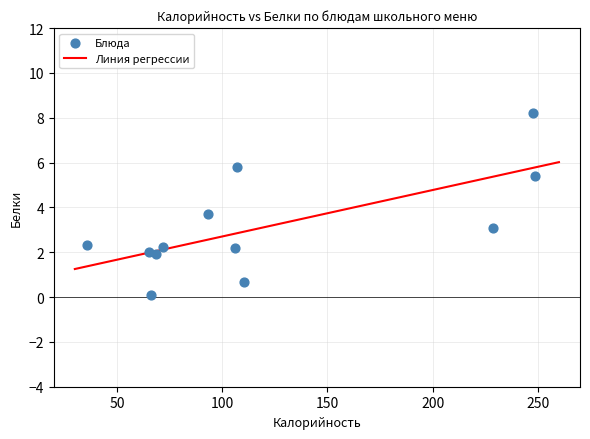

What is the range of X values (max minus min)?

212.5